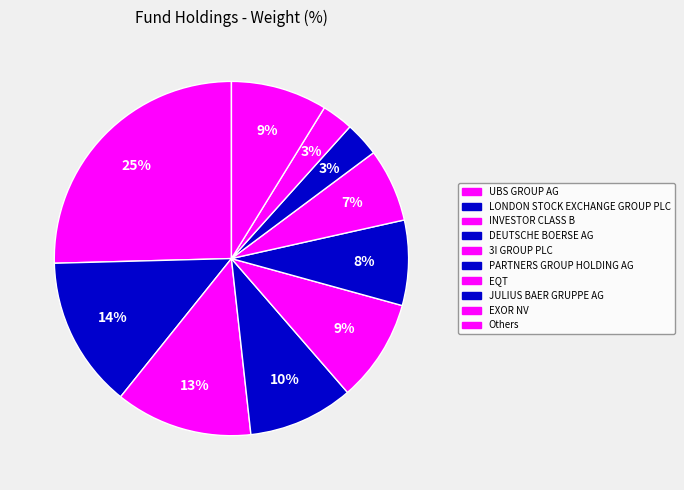

What percentage is the DEUTSCHE BOERSE AG slice, to the nearest percent?

10%